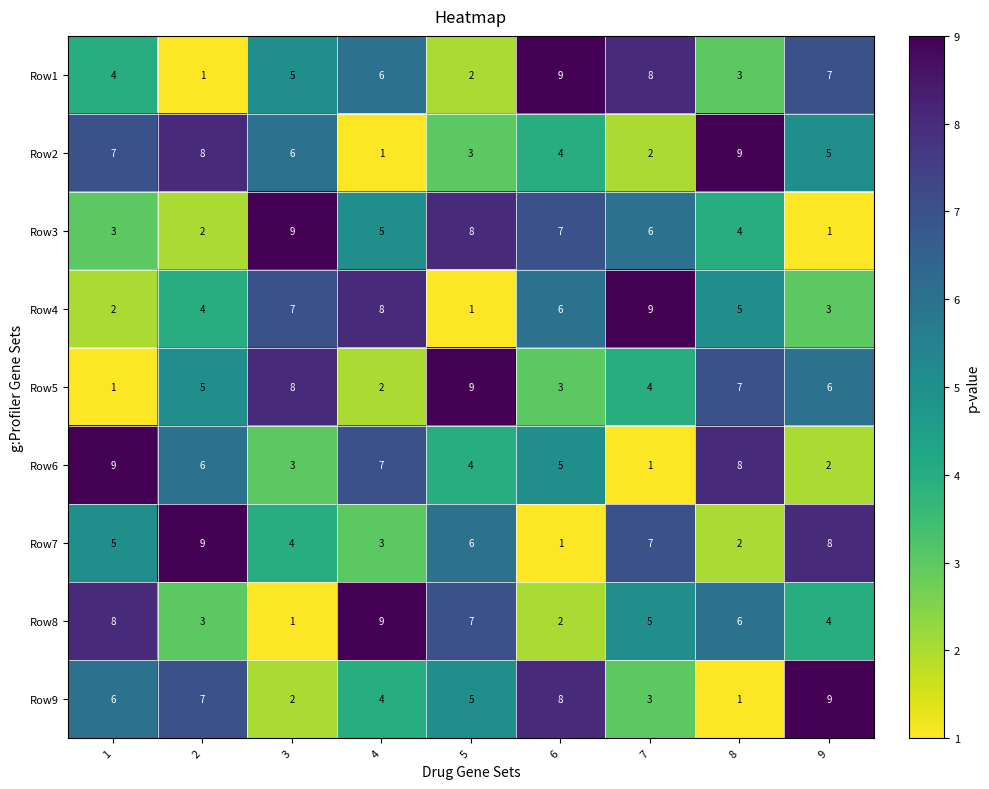

What is the maximum value shown in the chart?

9